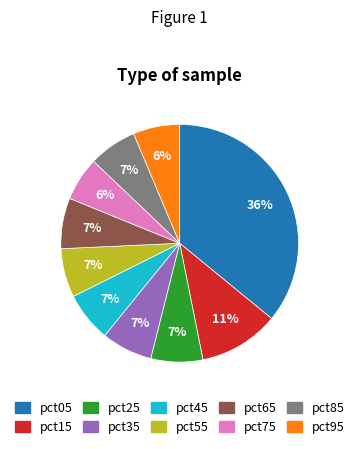

Combined, do pct85 and pct55 account for over 50%?

No